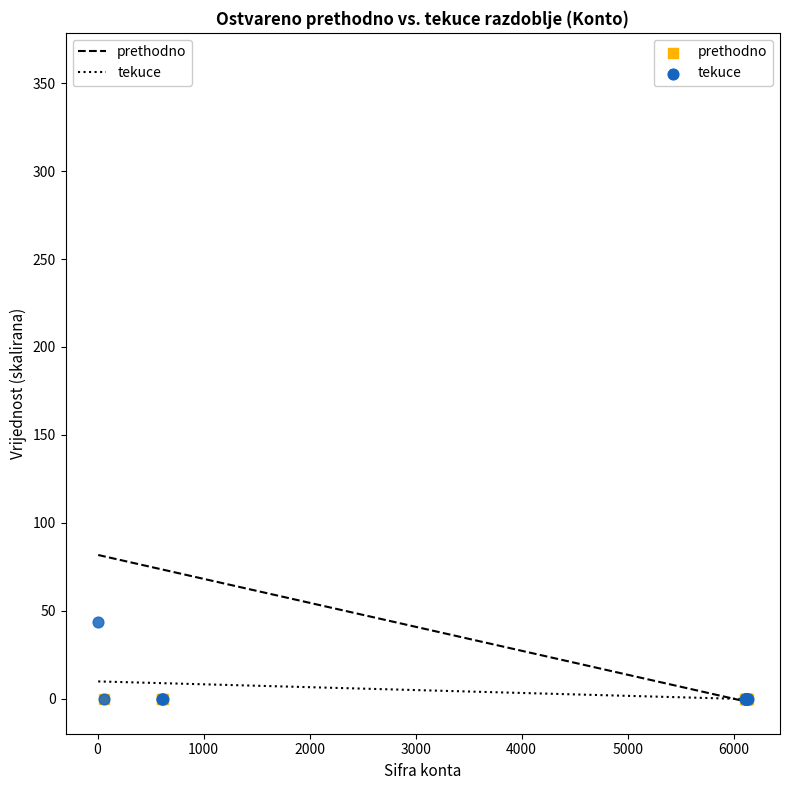

Across all series, what Y value is closest to 180?

43.4